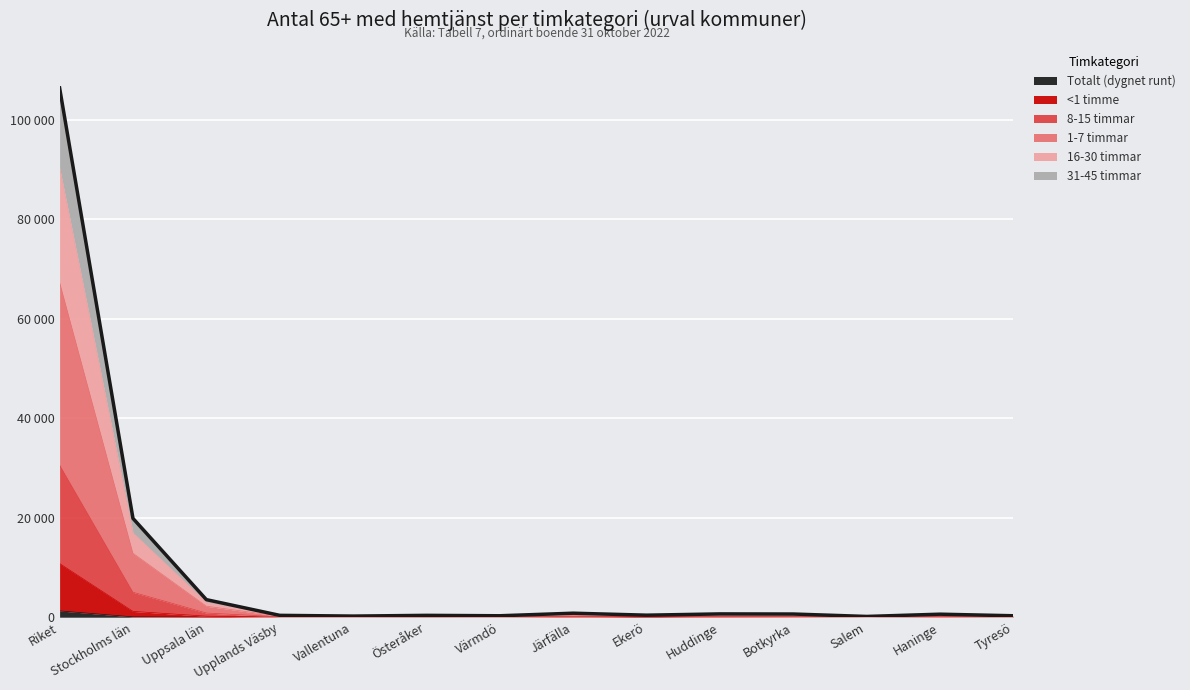

In <1 timme, how many points are higher than both neighbors (excluding endpoints)?

2